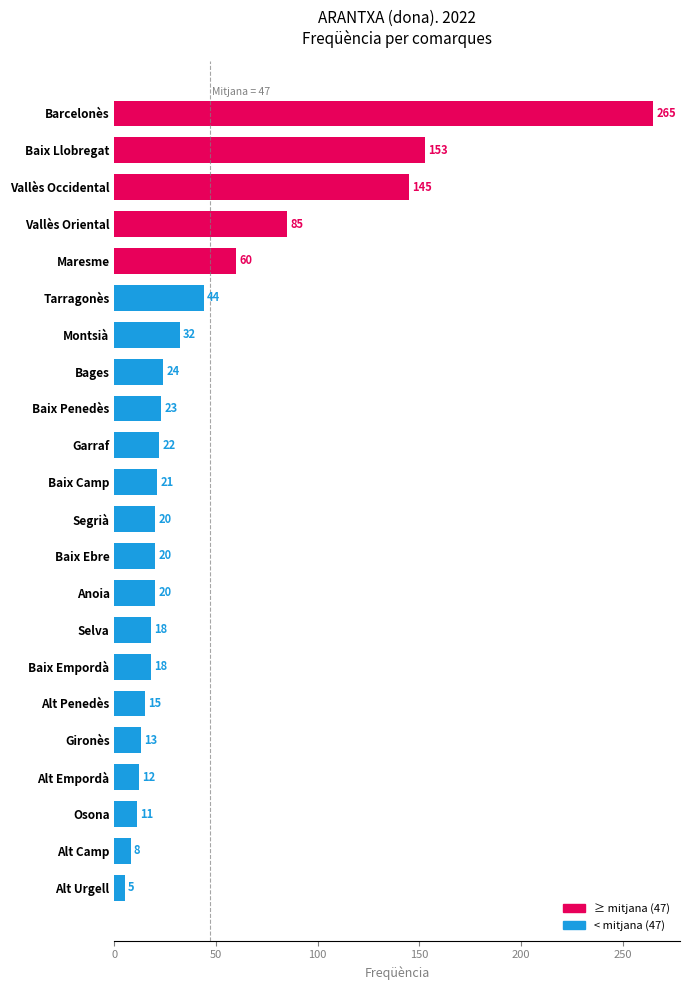

What is the ratio of the value at Vallès Oriental to the value at Montsià?

2.7